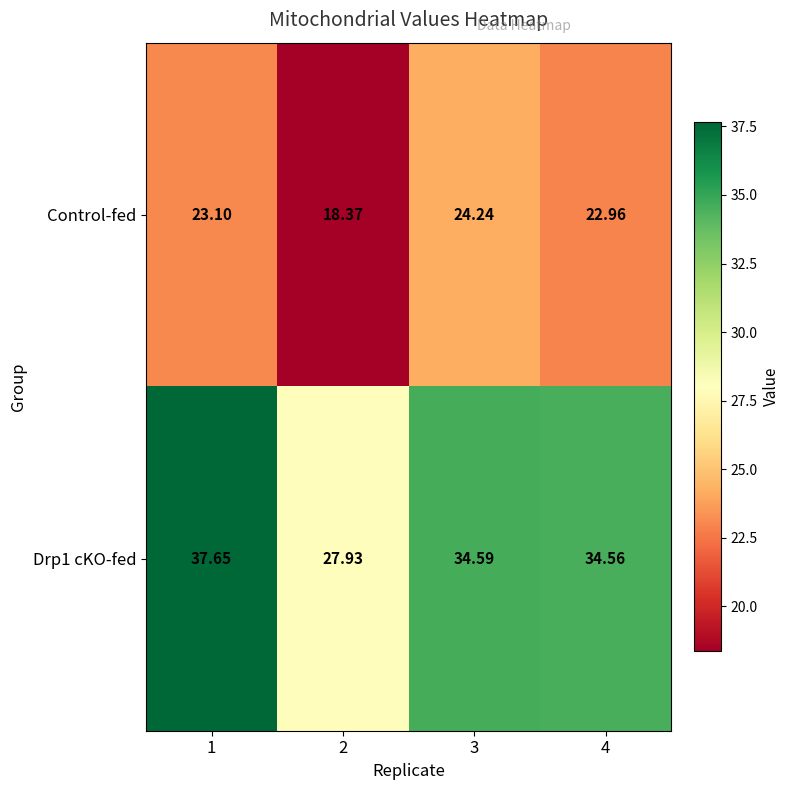

Is the value of Drp1 cKO-fed at 1 greater than the value of Control-fed at 1?

Yes